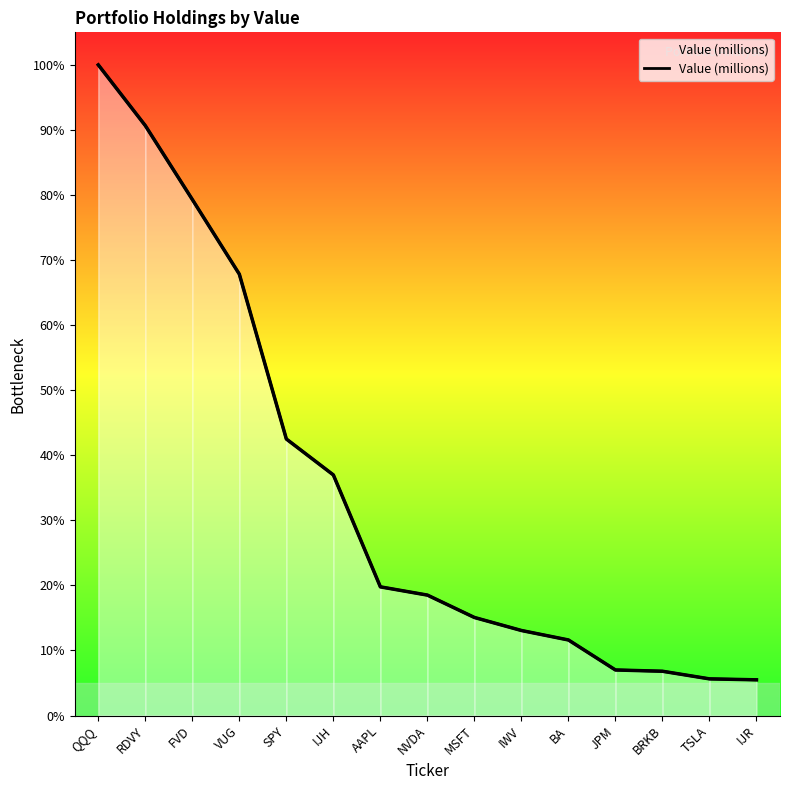

Which label corresponds to the largest value in the chart?

QQQ